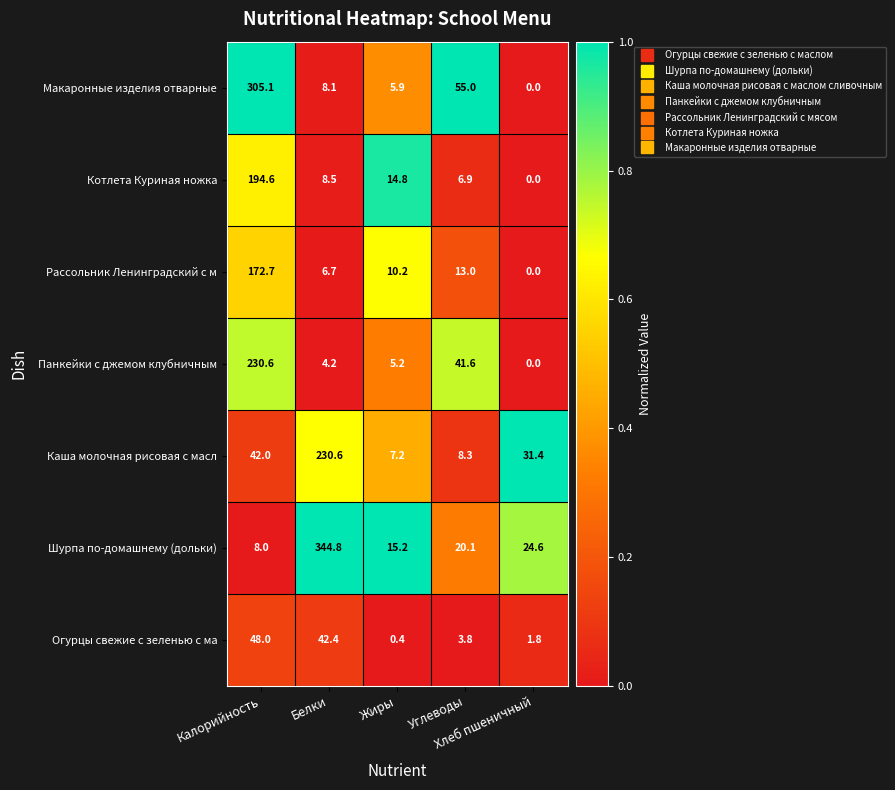

What is the difference between the maximum and second lowest values in the Рассольник Ленинградский с м series?

166.0